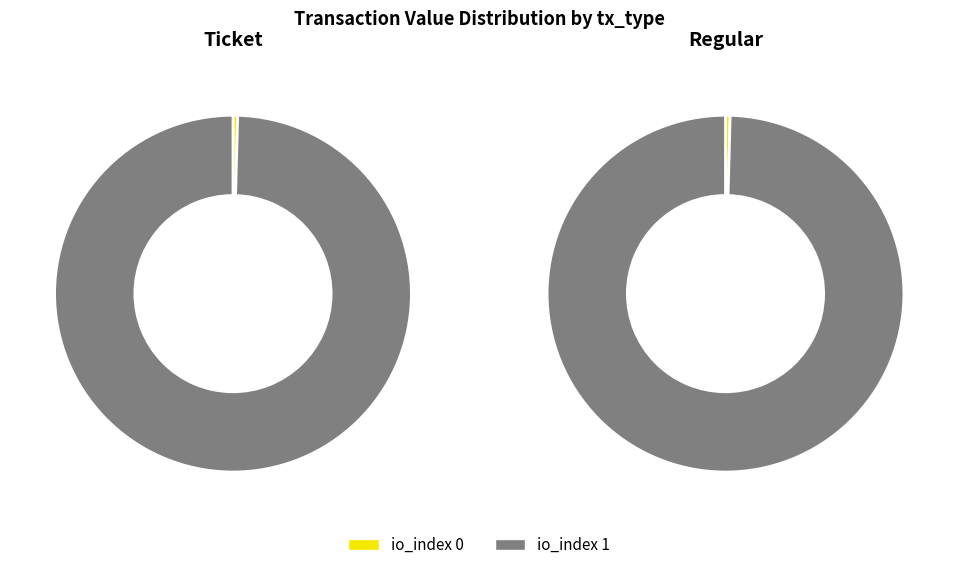

To the nearest percent, what is the difference between the largest and smallest slice percentages?

99%